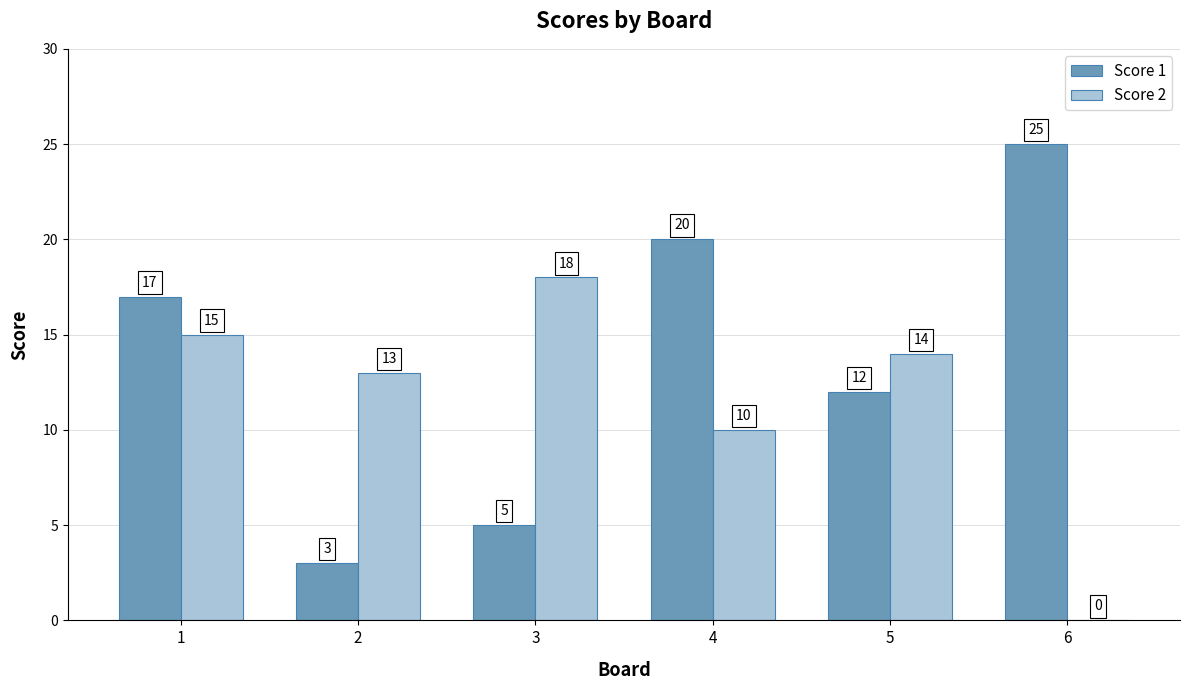

Where is Score 2 nearest to the value 9?

4